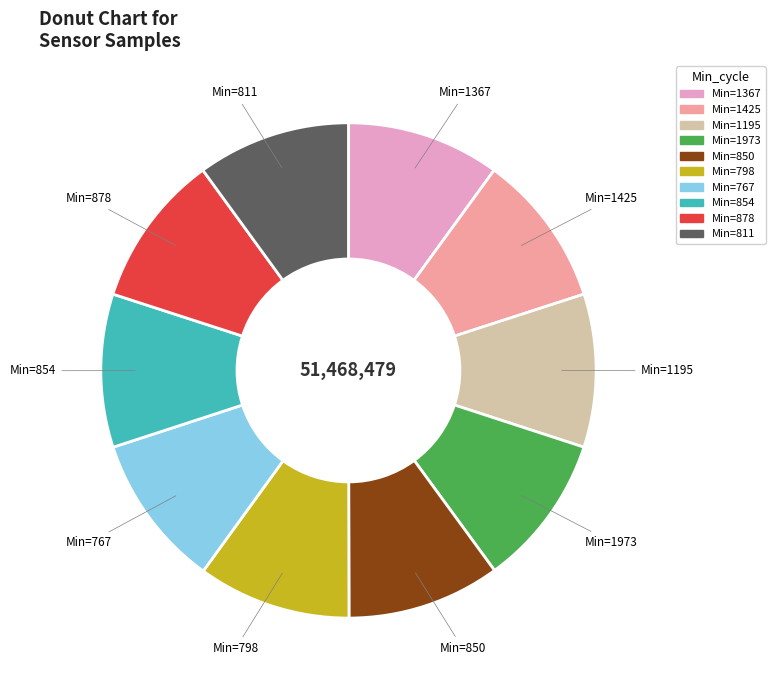

Count the number of slices in the pie.

10